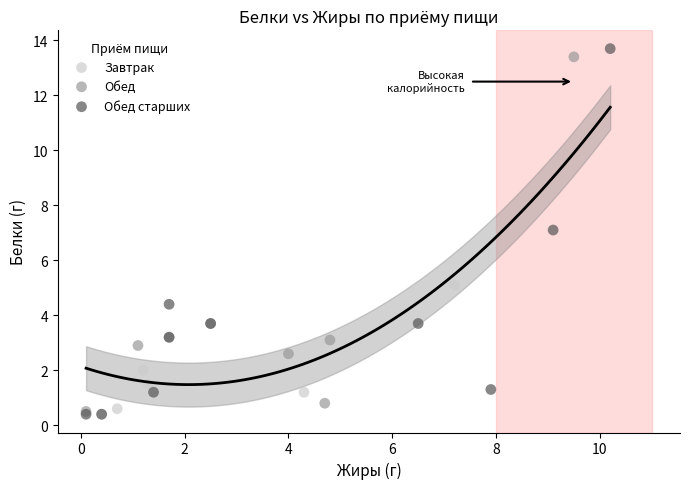

Which series contains the highest Y value?

Обед старших